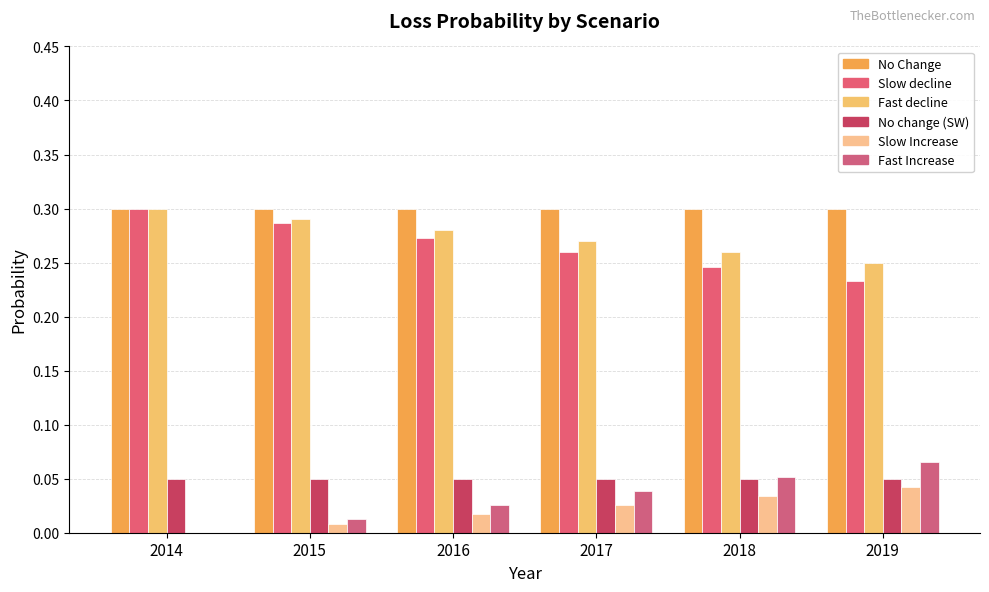

How many groups of bars are there?

6